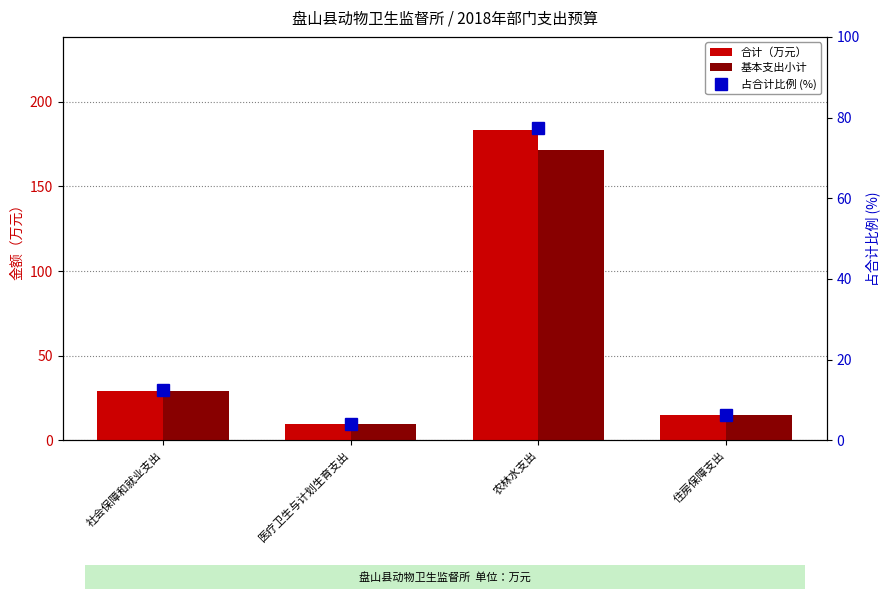

Rank the series at 住房保障支出 from highest to lowest value.

合计（万元）, 基本支出小计, 占合计比例 (%)